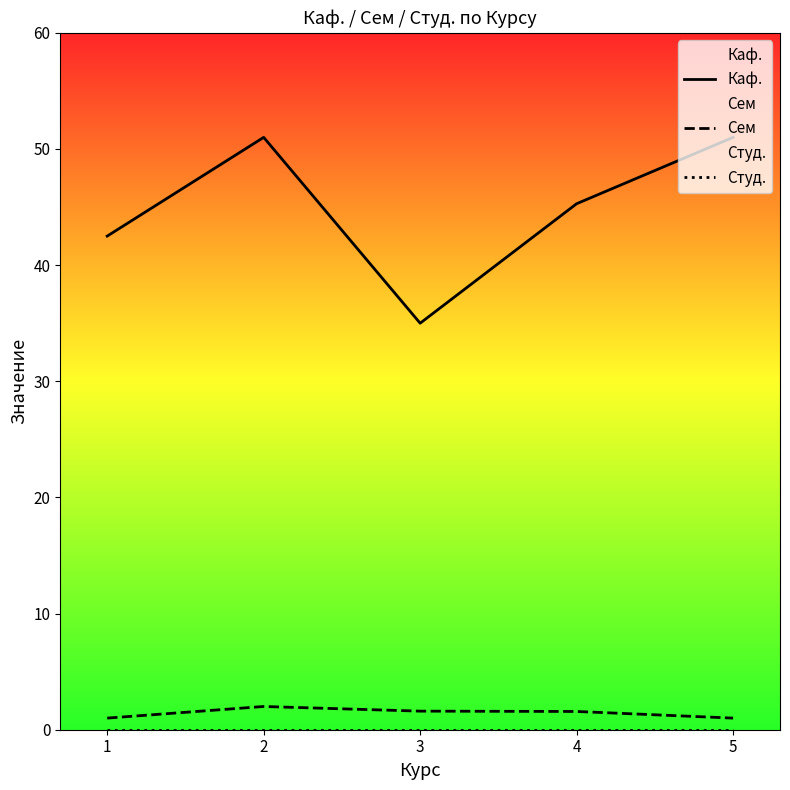

At which category is the sum across all series the highest?

2